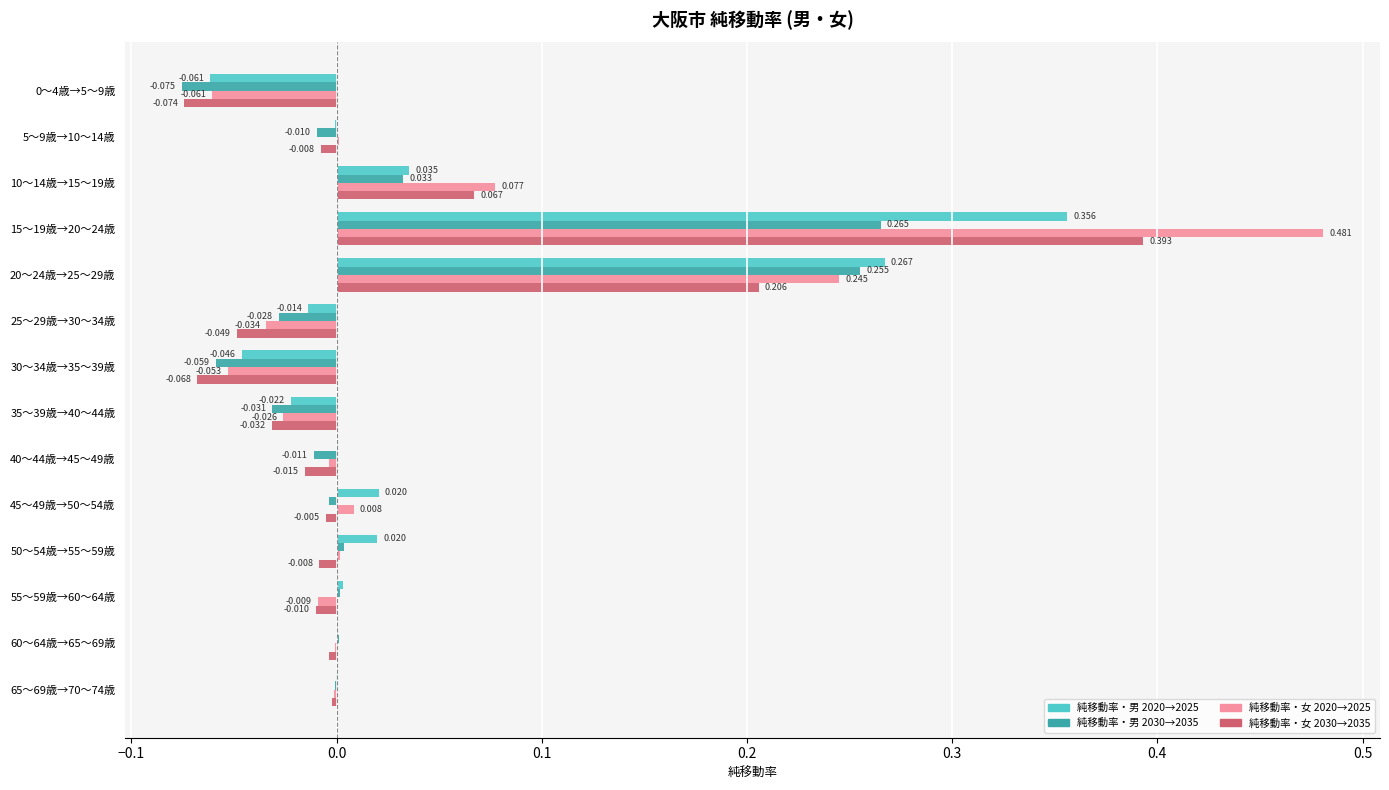

Is the value of 純移動率・女 2020→2025 at 60～64歳→65～69歳 greater than the value of 純移動率・男 2020→2025 at 65～69歳→70～74歳?

No